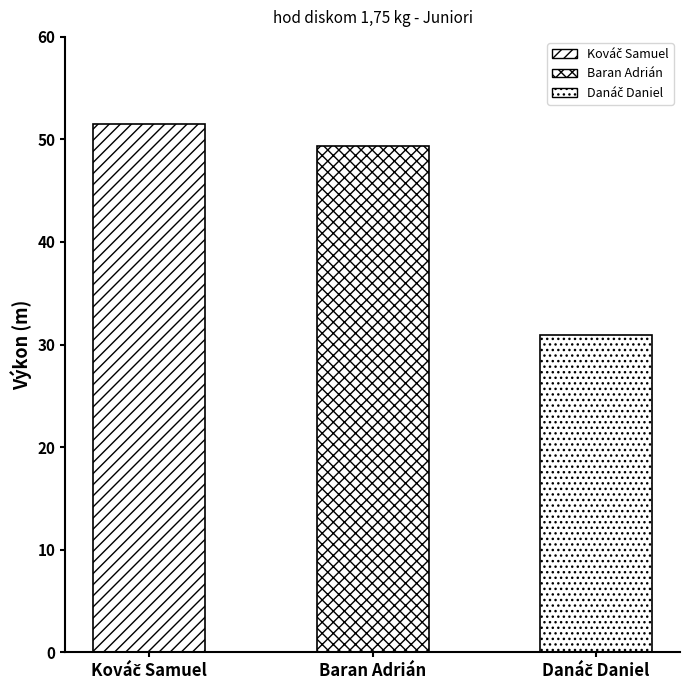

What is the ratio of the value at Kováč Samuel to the value at Baran Adrián?

1.0